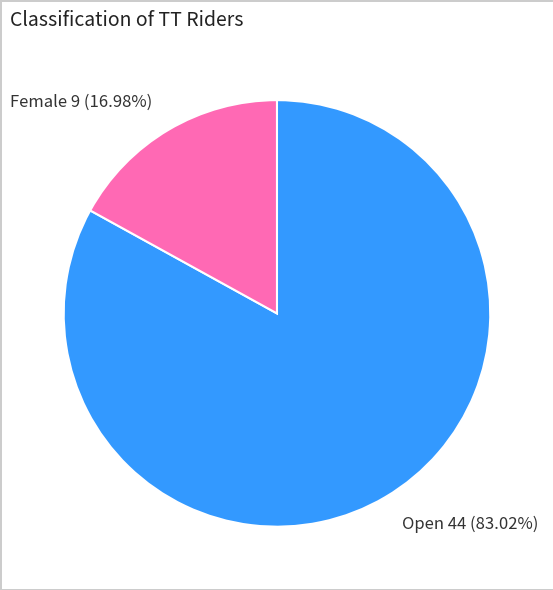

Between Open 44 (83.02%) and Female 9 (16.98%), which is larger?

Open 44 (83.02%)